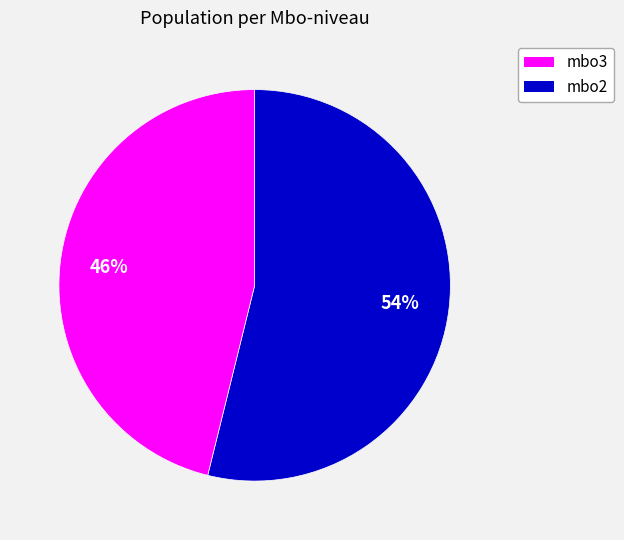

Is there a majority slice in this chart?

Yes